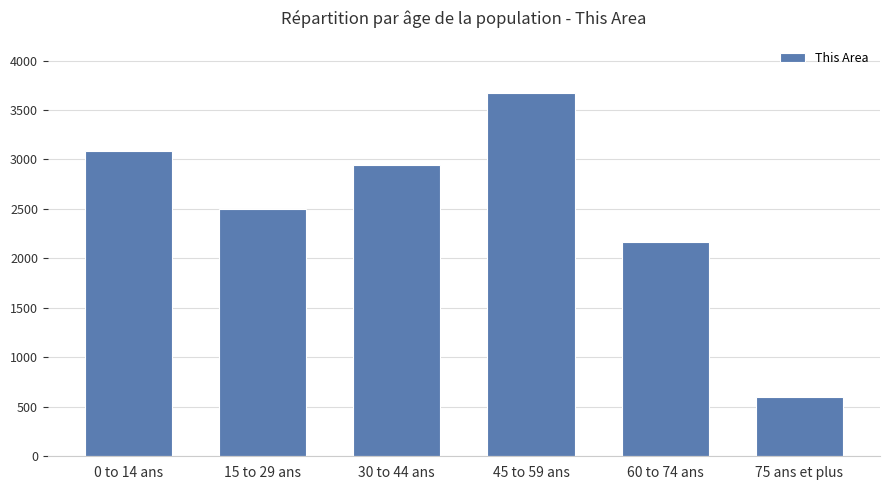

Reading left to right, list all the values displayed in this chart.

0 to 14 ans=3087	15 to 29 ans=2500	30 to 44 ans=2940	45 to 59 ans=3667	60 to 74 ans=2168	75 ans et plus=603